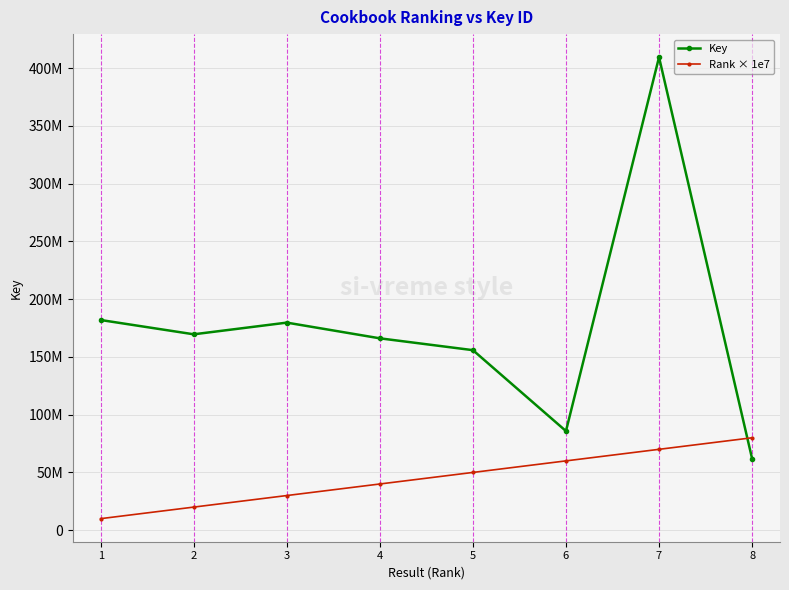

The Rank × 1e7 series shows 30000000 at 3. True or false?

True